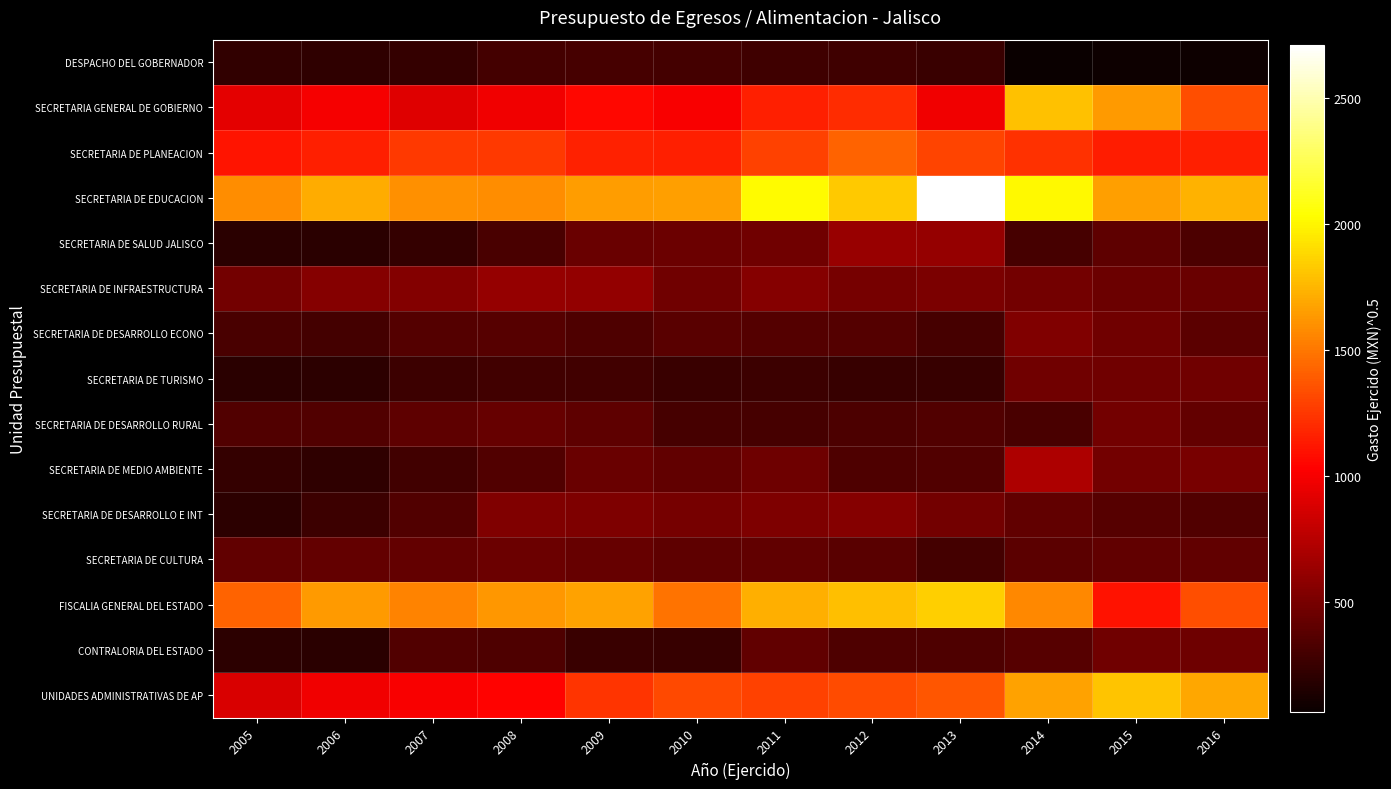

Reading left to right, extract all data points from this chart.

DESPACHO DEL GOBERNADOR: 2005=223.6	2006=214.6	2007=239.8	2008=294.6	2009=305.5	2010=296.1	2011=278.4	2012=278.2	2013=251.7	2014=64.2	2015=77.6	2016=78.5
SECRETARIA GENERAL DE GOBIERNO: 2005=921.7	2006=994.9	2007=908.4	2008=982.1	2009=1061.2	2010=1006.2	2011=1157.6	2012=1208.3	2013=974.1	2014=1794.2	2015=1637.1	2016=1342.7
SECRETARIA DE PLANEACION: 2005=1116.2	2006=1156.2	2007=1252.7	2008=1252.6	2009=1165.6	2010=1152.5	2011=1291.6	2012=1420.1	2013=1303.0	2014=1224.9	2015=1140.2	2016=1150.8
SECRETARIA DE EDUCACION: 2005=1584.9	2006=1708.1	2007=1600.2	2008=1586.7	2009=1649.2	2010=1658.3	2011=2019.5	2012=1823.5	2013=2709.0	2014=2013.1	2015=1663.1	2016=1728.6
SECRETARIA DE SALUD JALISCO: 2005=195.7	2006=194.5	2007=239.8	2008=315.1	2009=436.5	2010=452.1	2011=469.7	2012=628.2	2013=614.4	2014=307.2	2015=404.6	2016=332.4
SECRETARIA DE INFRAESTRUCTURA: 2005=485.1	2006=556.3	2007=546.1	2008=614.2	2009=608.6	2010=477.4	2011=552.2	2012=493.9	2013=514.5	2014=481.7	2015=455.9	2016=440.0
SECRETARIA DE DESARROLLO ECONO: 2005=314.1	2006=298.9	2007=363.3	2008=363.9	2009=337.4	2010=375.6	2011=356.7	2012=361.7	2013=311.3	2014=535.8	2015=470.4	2016=388.1
SECRETARIA DE TURISMO: 2005=194.7	2006=207.1	2007=266.7	2008=284.2	2009=285.2	2010=257.8	2011=261.6	2012=247.6	2013=248.2	2014=467.6	2015=468.3	2016=476.3
SECRETARIA DE DESARROLLO RURAL: 2005=351.2	2006=345.2	2007=400.9	2008=429.5	2009=403.7	2010=305.8	2011=308.2	2012=324.8	2013=343.6	2014=322.1	2015=484.9	2016=423.6
SECRETARIA DE MEDIO AMBIENTE: 2005=229.9	2006=218.7	2007=287.9	2008=348.3	2009=442.6	2010=405.5	2011=459.3	2012=337.3	2013=352.9	2014=705.0	2015=477.7	2016=502.6
SECRETARIA DE DESARROLLO E INT: 2005=199.9	2006=264.0	2007=343.9	2008=534.0	2009=524.1	2010=490.4	2011=522.3	2012=550.3	2013=478.8	2014=415.3	2015=371.1	2016=347.1
SECRETARIA DE CULTURA: 2005=413.9	2006=418.8	2007=419.5	2008=453.8	2009=426.4	2010=396.3	2011=408.5	2012=383.9	2013=298.0	2014=392.8	2015=405.9	2016=410.4
FISCALIA GENERAL DEL ESTADO: 2005=1420.1	2006=1640.6	2007=1549.5	2008=1624.4	2009=1670.5	2010=1481.5	2011=1727.1	2012=1782.1	2013=1850.3	2014=1565.0	2015=1106.6	2016=1343.9
CONTRALORIA DEL ESTADO: 2005=202.5	2006=197.5	2007=344.4	2008=342.4	2009=251.6	2010=244.0	2011=406.1	2012=342.9	2013=341.6	2014=372.3	2015=474.0	2016=460.7
UNIDADES ADMINISTRATIVAS DE AP: 2005=886.0	2006=975.5	2007=1014.6	2008=1036.7	2009=1234.5	2010=1319.9	2011=1286.0	2012=1329.1	2013=1370.1	2014=1666.0	2015=1801.6	2016=1690.8